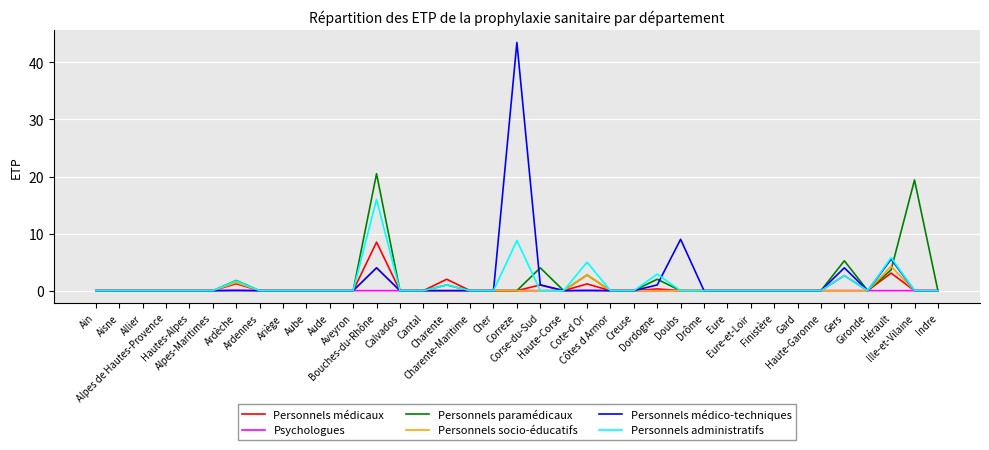

Rank the series by their maximum value, from highest to lowest.

Personnels médico-techniques, Personnels paramédicaux, Personnels administratifs, Personnels médicaux, Personnels socio-éducatifs, Psychologues